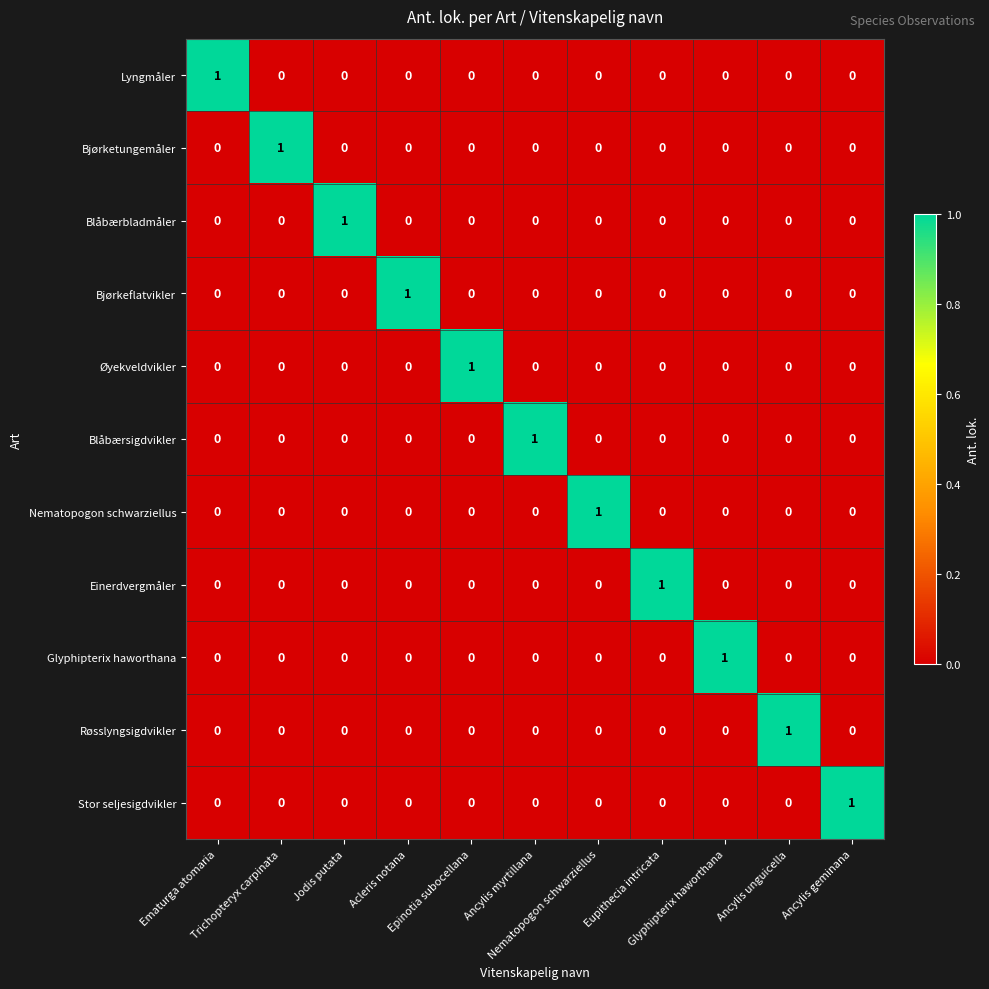

What is the maximum value shown in the chart?

1